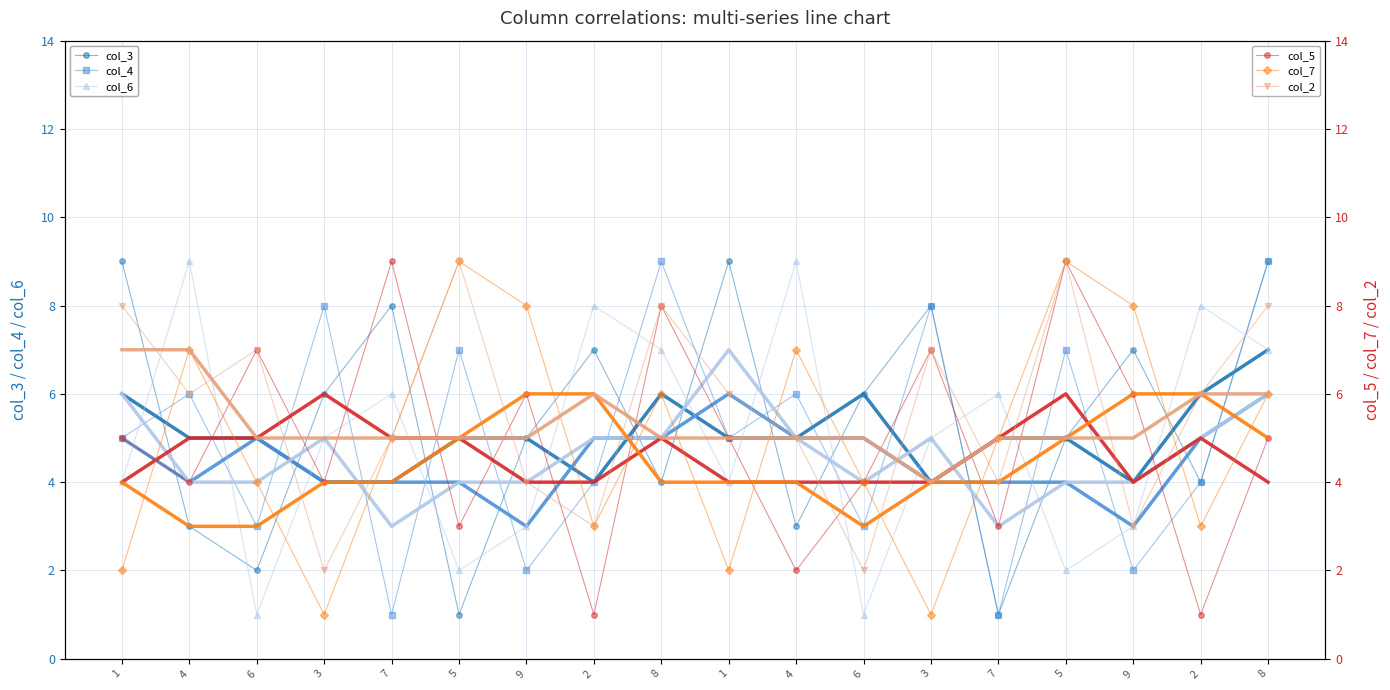

What is the approximate value of col_5 at 3?

4